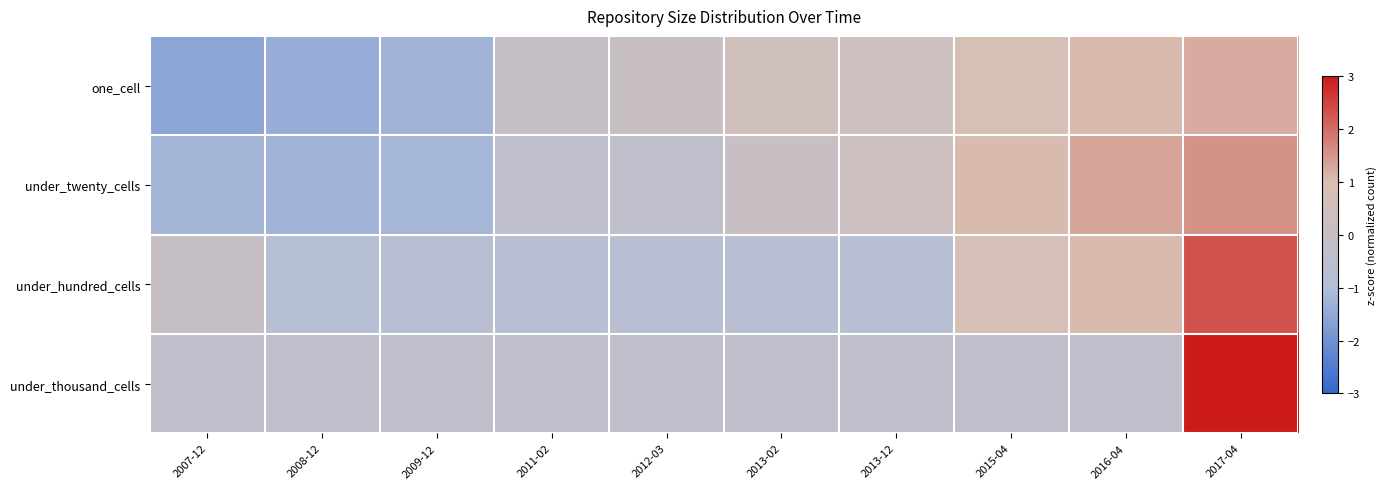

At which category does the chart reach its peak across all series?

2017-04